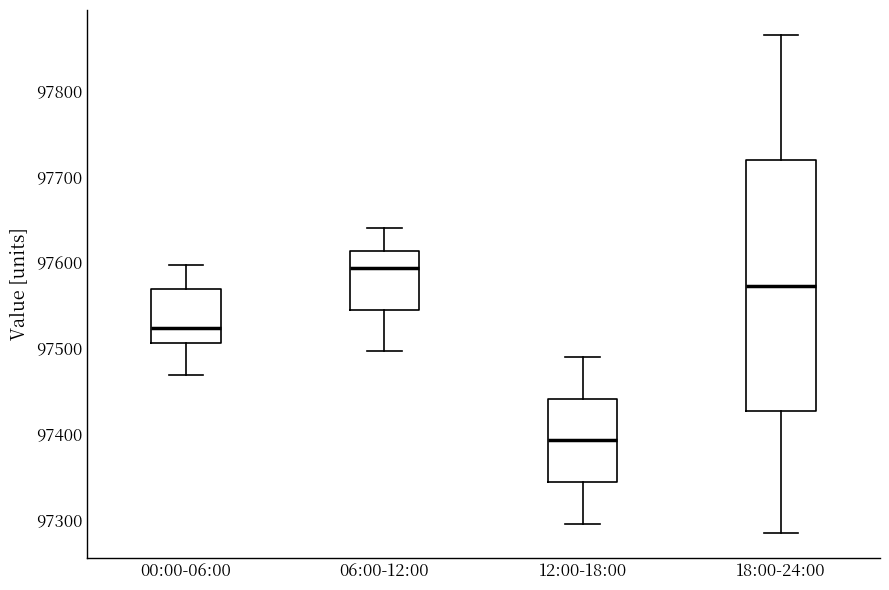

Reading left to right, transcribe this box plot: for each box, give where its median line is, the range the box spans, and where its two whiskers end, as read against the y-axis. The values are not printed on the chart, so give them approximately, as read against the axis.

00:00-06:00: median 97520, box 97510 to 97570, whiskers 97470 to 97600
06:00-12:00: median 97590, box 97540 to 97610, whiskers 97500 to 97640
12:00-18:00: median 97390, box 97340 to 97440, whiskers 97300 to 97490
18:00-24:00: median 97570, box 97430 to 97720, whiskers 97290 to 97870